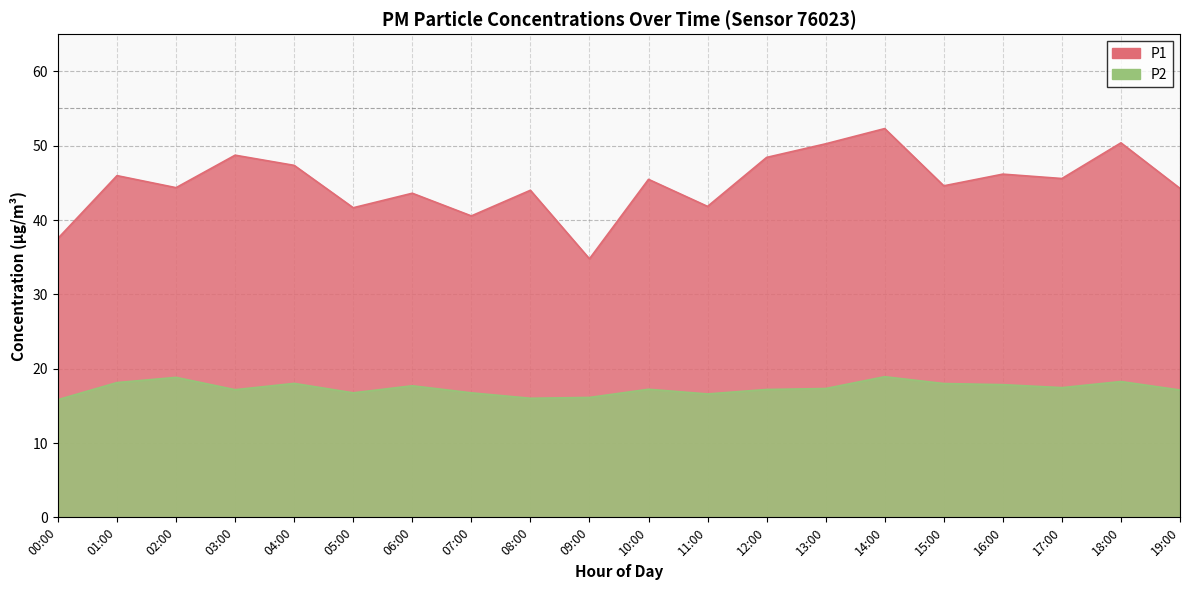

True or false: P2 and P1 cross at least once.

False